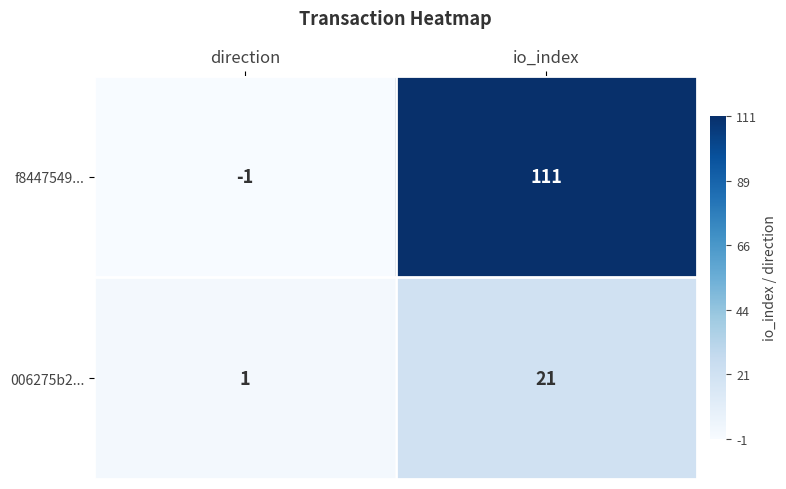

Rank the series at direction from highest to lowest value.

006275b2..., f8447549...